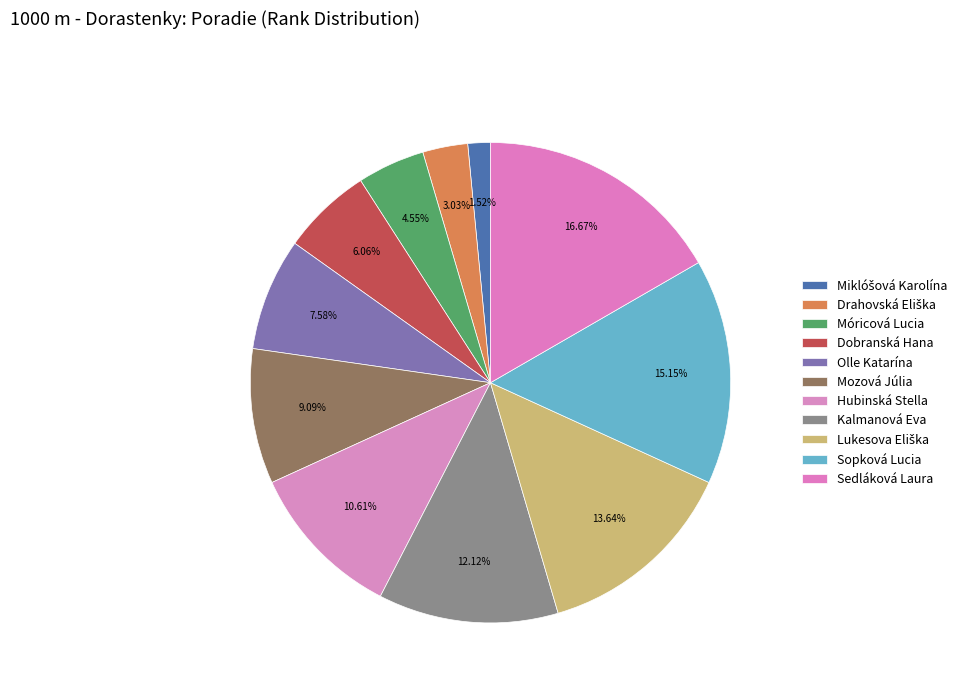

To the nearest percent, what is the combined percentage of Miklóšová Karolína and Hubinská Stella?

12%